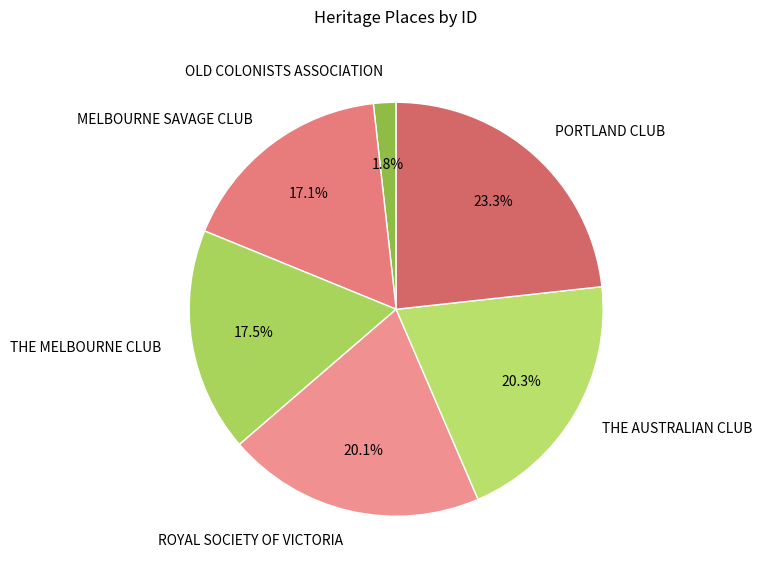

What portion of the pie excludes MELBOURNE SAVAGE CLUB?

82.9%